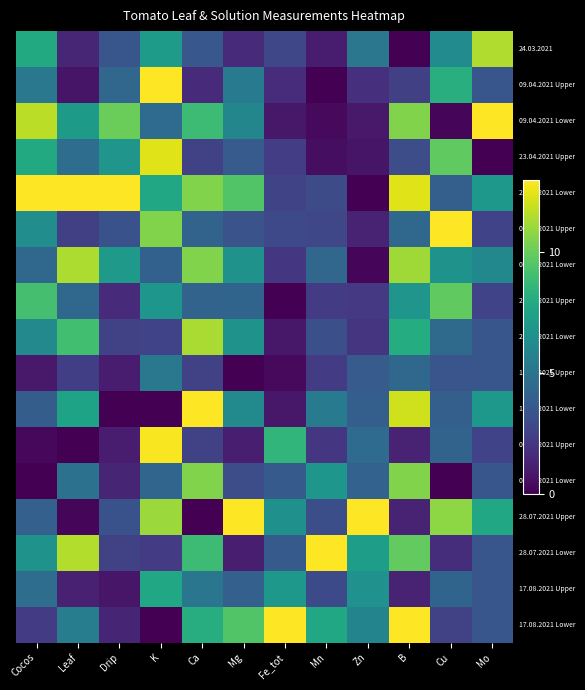

Between Fe_tot and B, which is larger?

Fe_tot